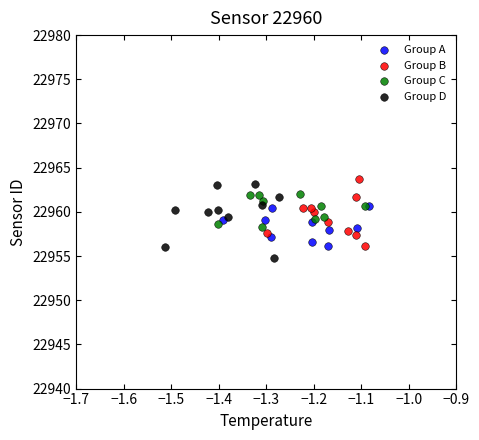

Which series contains the lowest Y value?

Group D